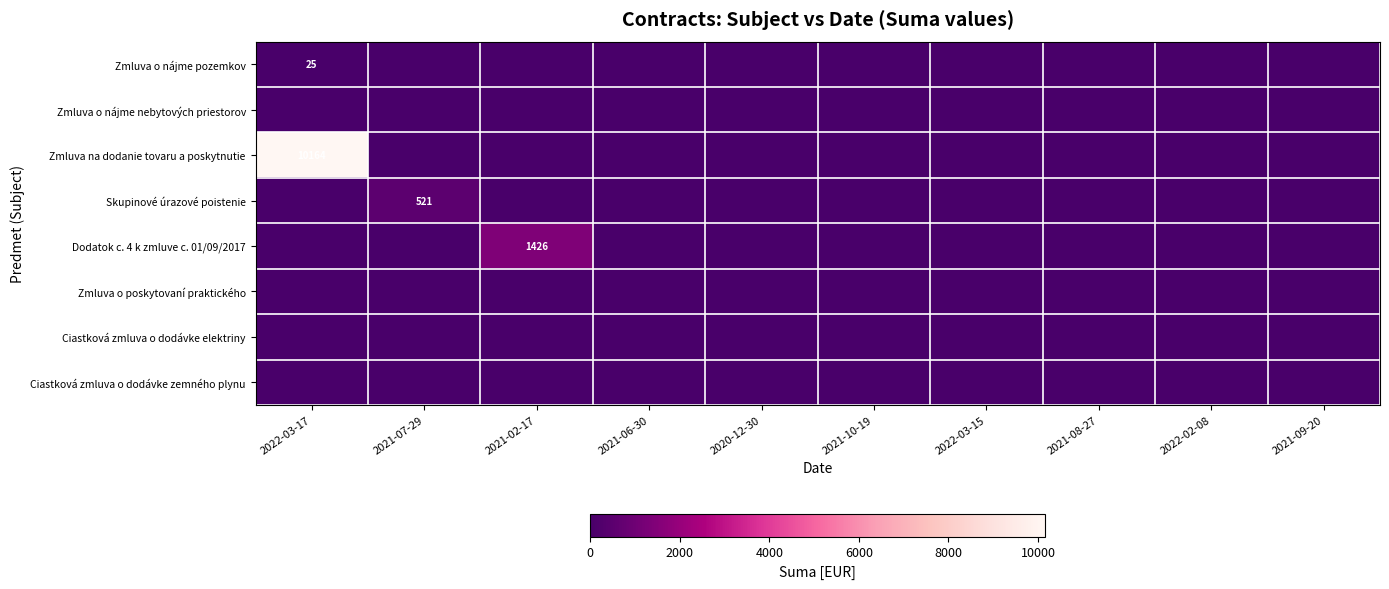

Which category has the highest value in the Dodatok c. 4 k zmluve c. 01/09/2017 series?

2021-02-17